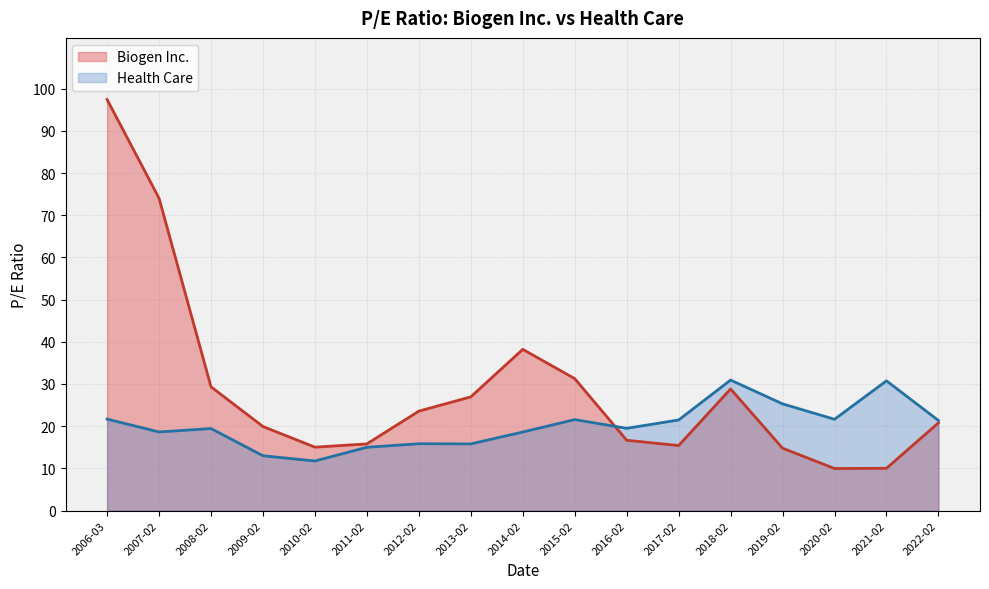

What is the spread (max minus min) of values at 2022-02?

0.6